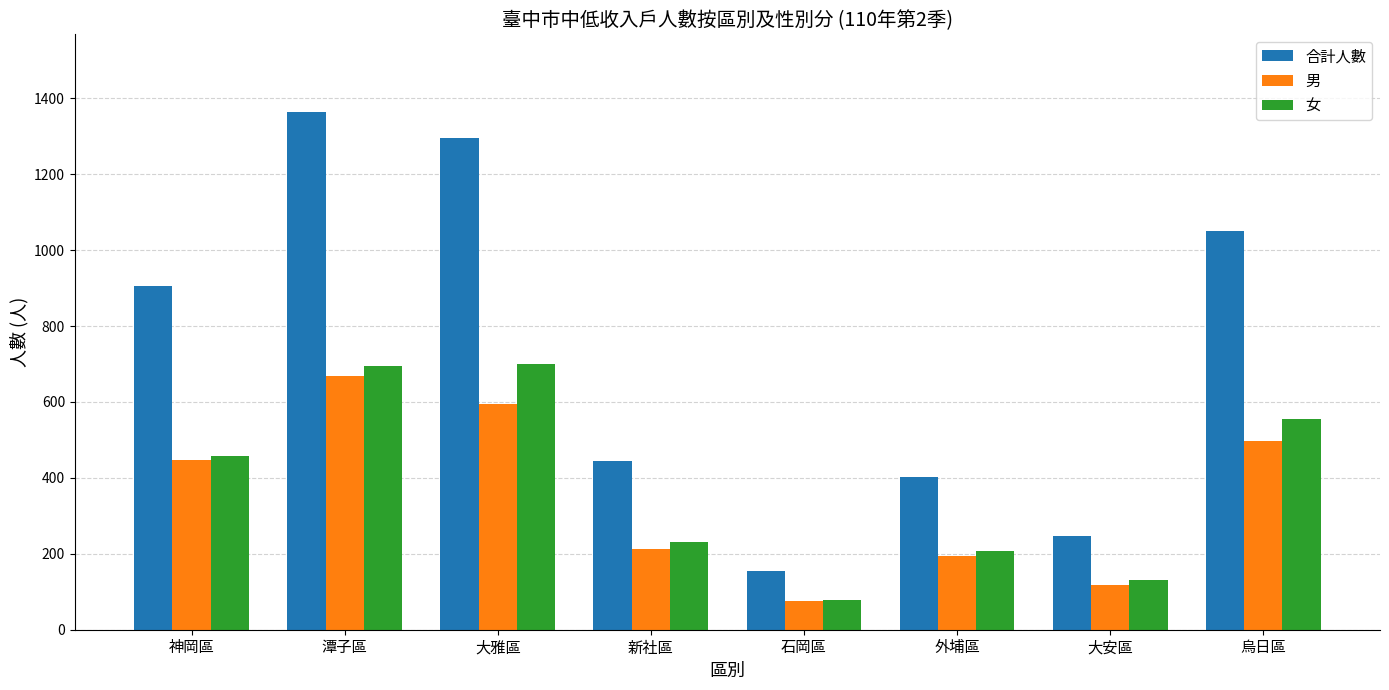

Between 潭子區 and 烏日區, which series saw the biggest shift?

合計人數